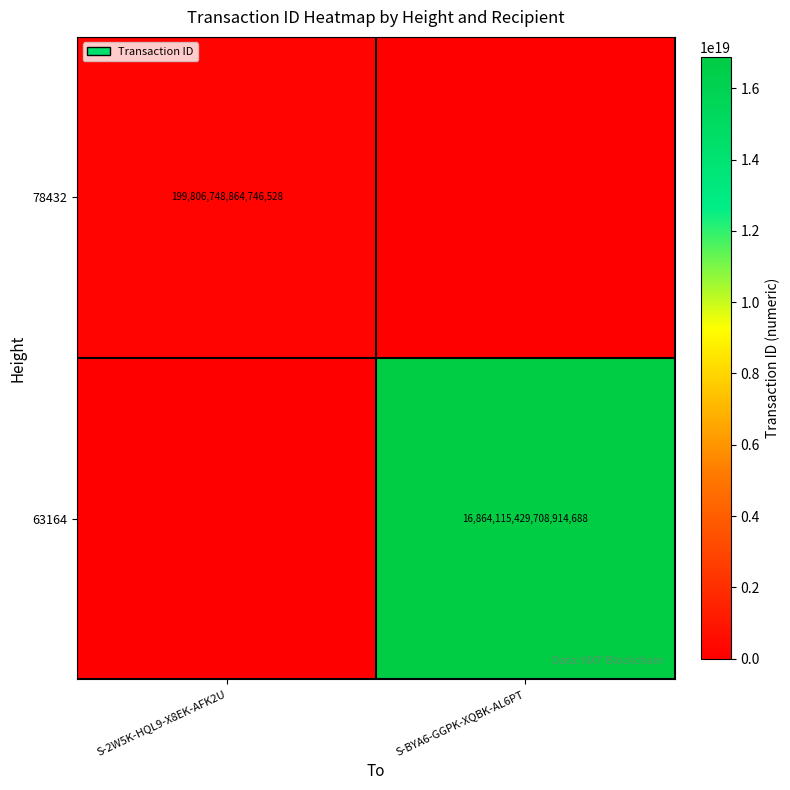

The value of 78432 at S-2W5K-HQL9-X8EK-AFK2U is 49696981927417536. True or false?

False